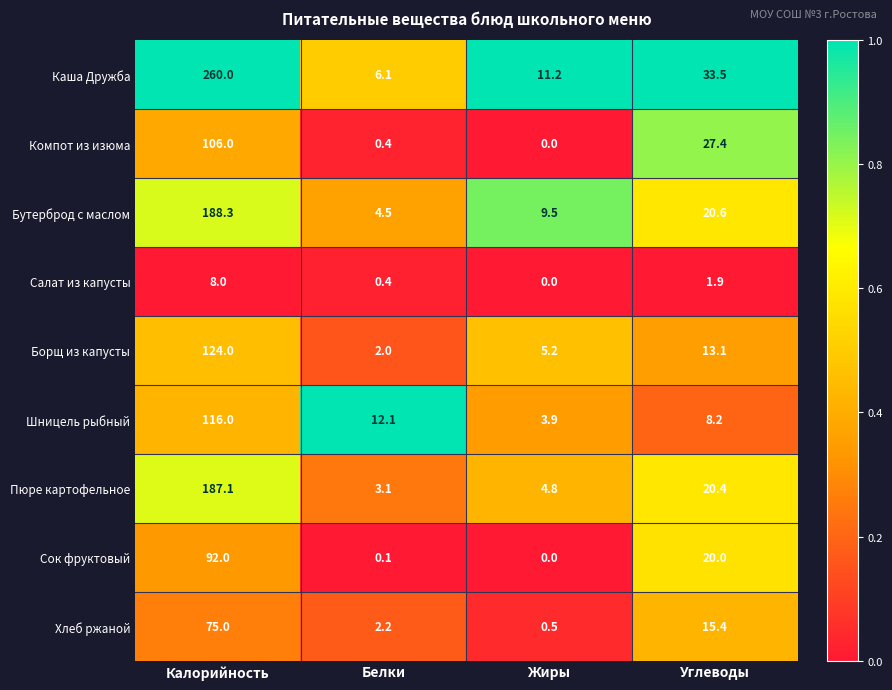

How many distinct data groups are displayed?

9